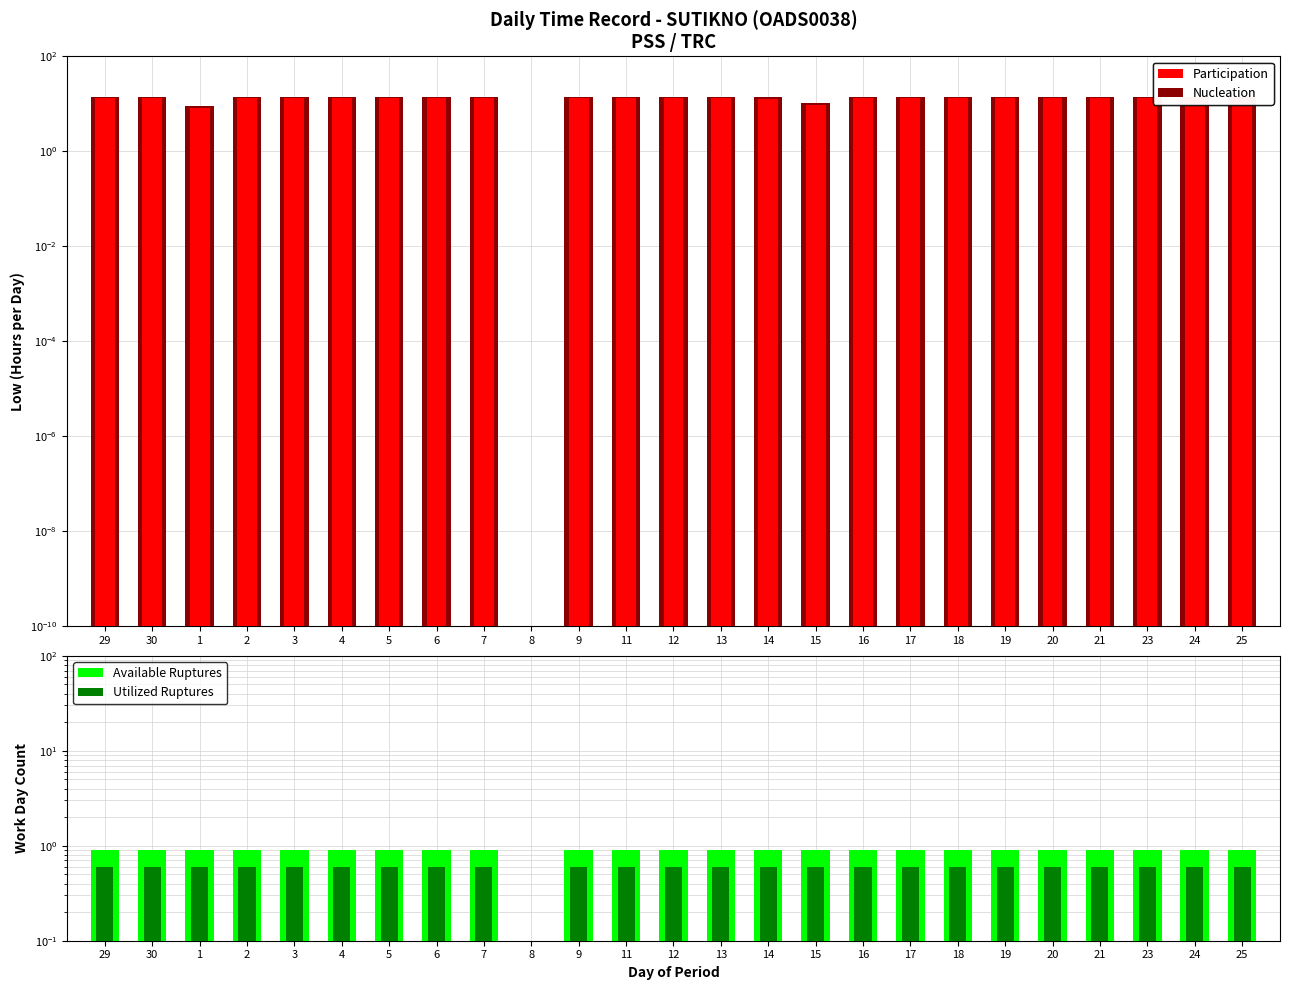

At which category is the sum across all series the highest?

5